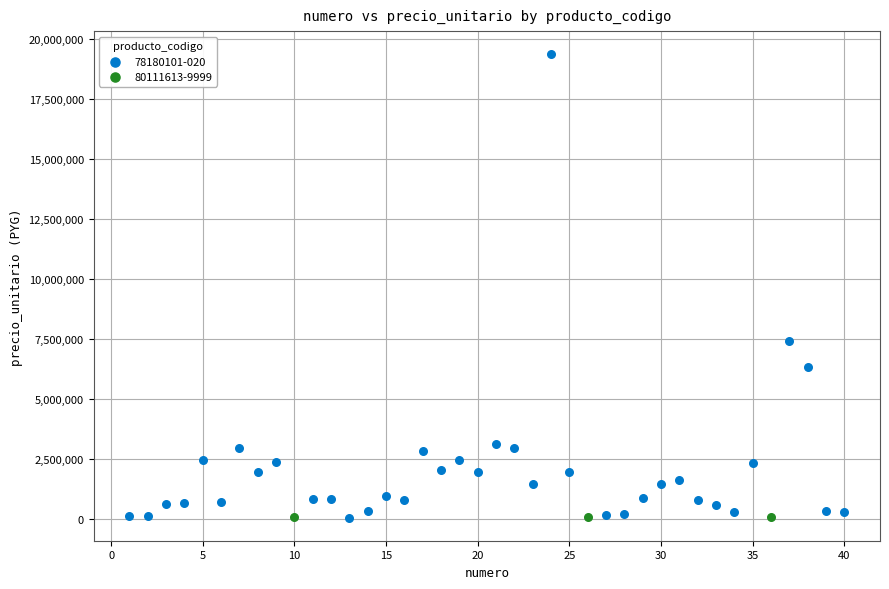

Which series contains the highest Y value?

78180101-020